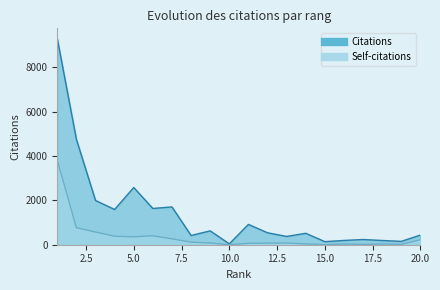

True or false: Self-citations and Citations intersect in this chart.

False